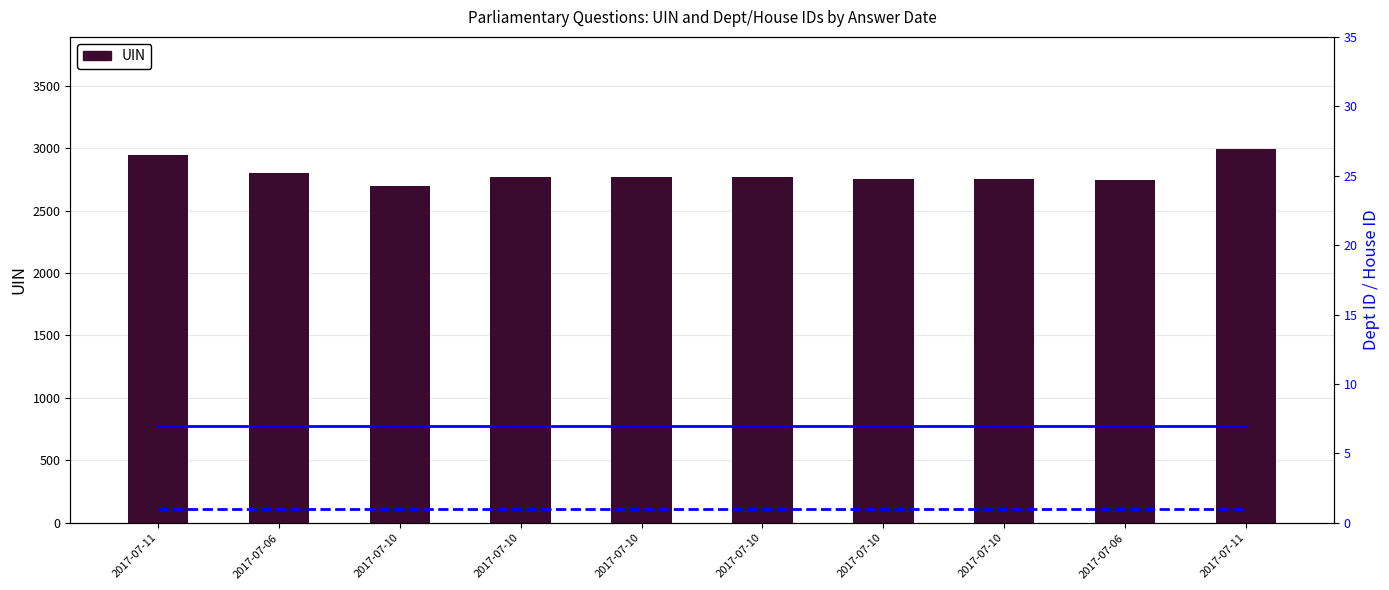

What is the sum of all answering dept id values?

70